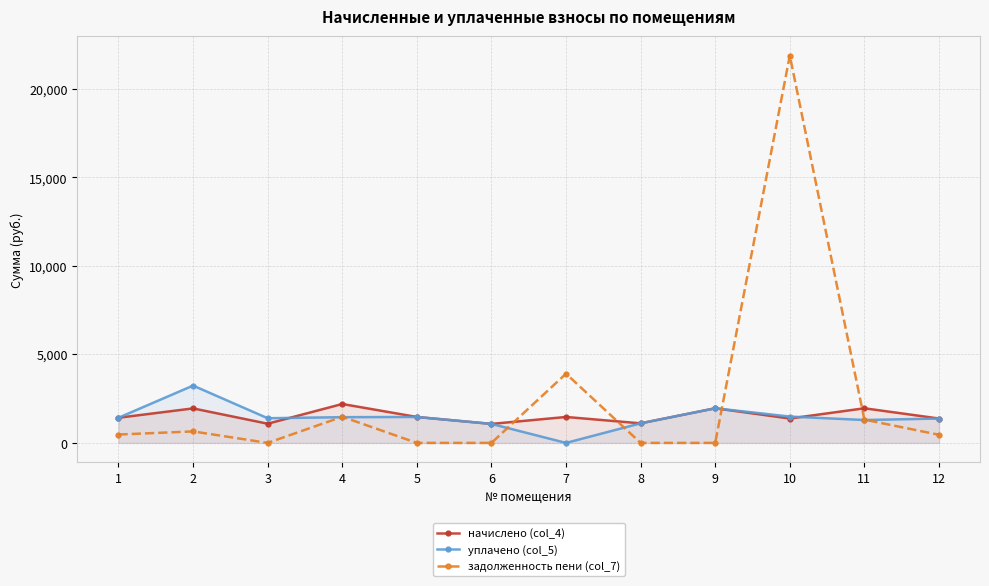

Which series has the largest range (max minus min)?

задолженность пени (col_7)